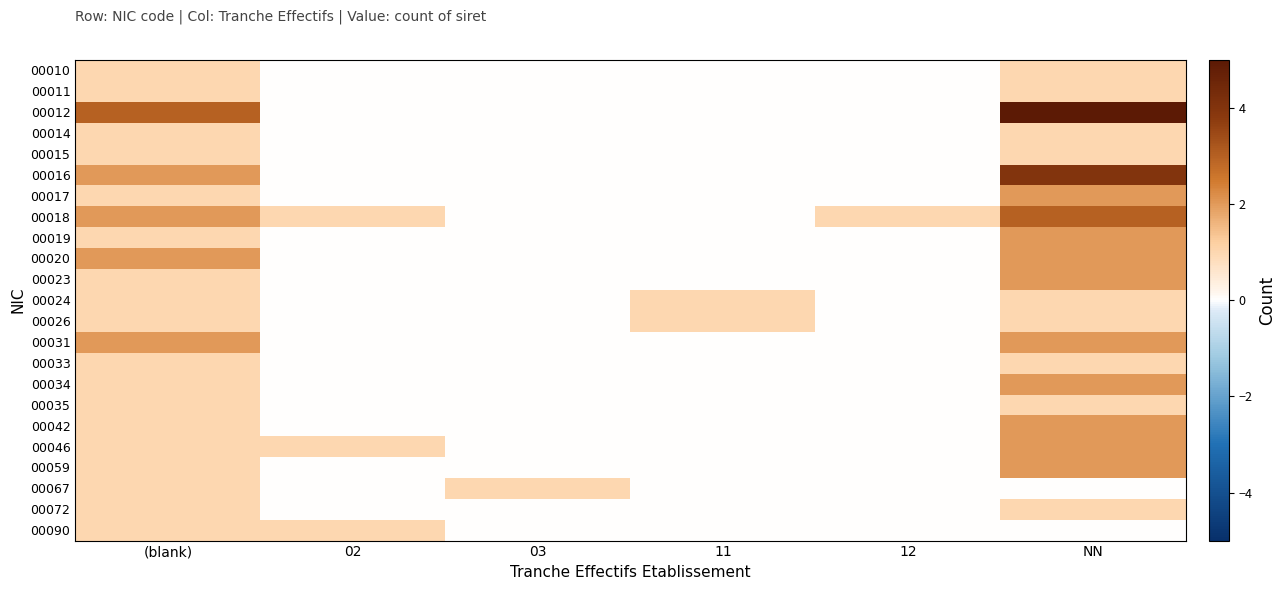

At how many categories does at least one series exceed 1?

2